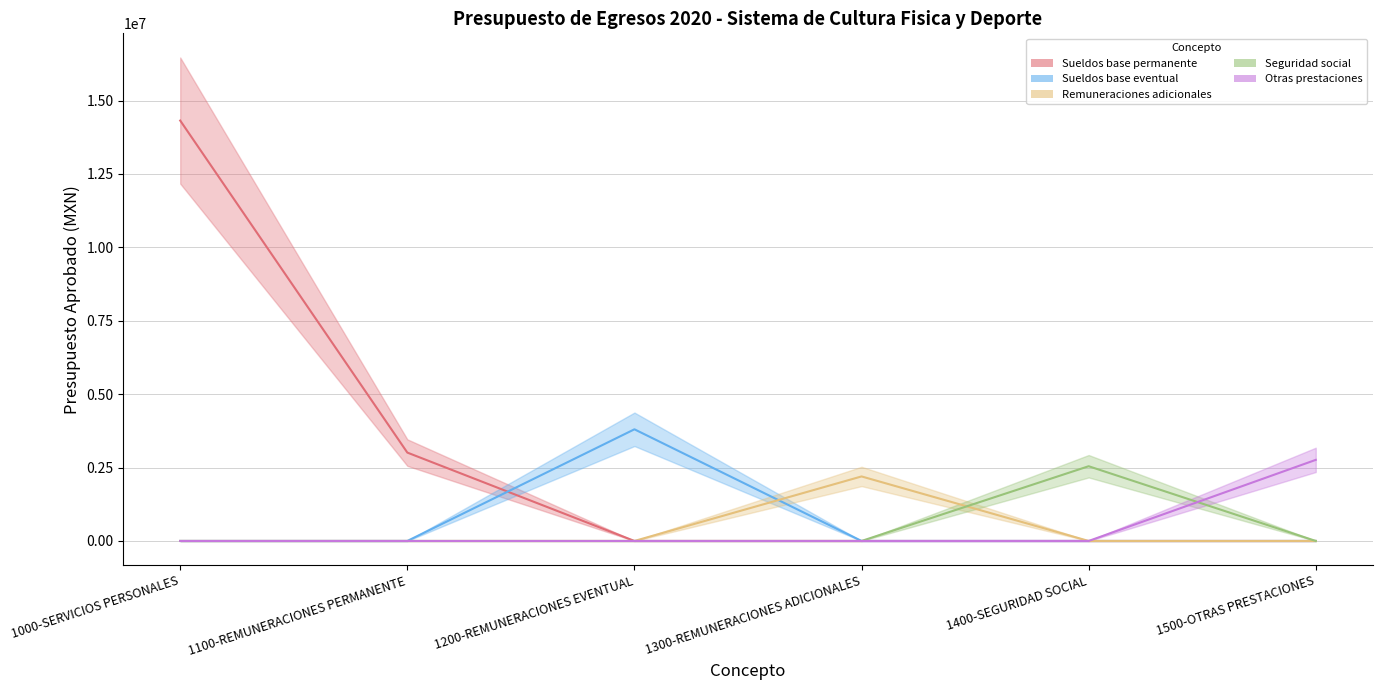

What is the difference between the highest and lowest values at 1500-OTRAS PRESTACIONES?

2762257.3